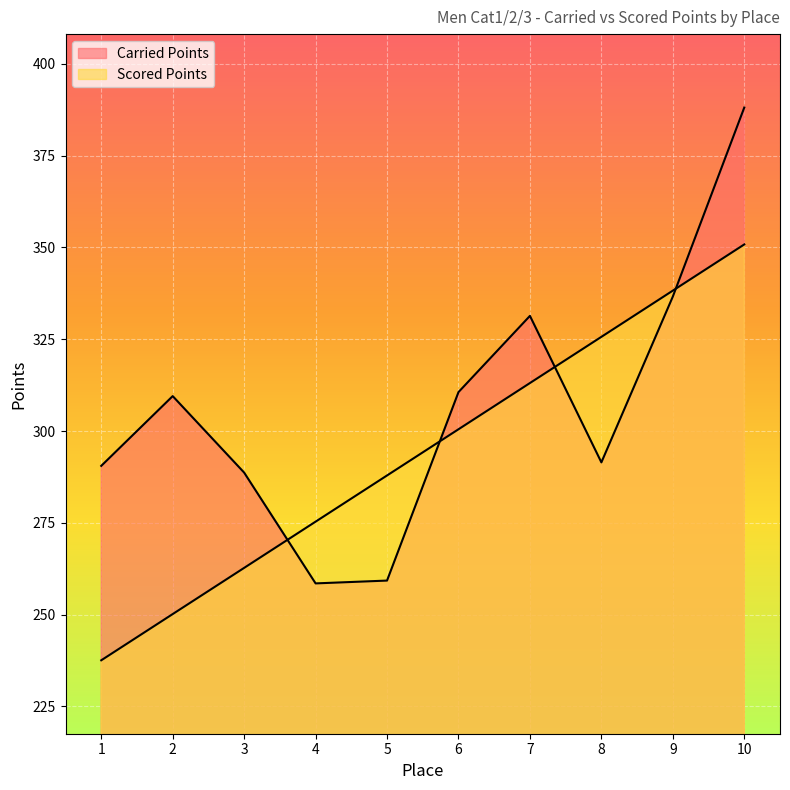

At which category does Carried Points reach its first local peak?

2